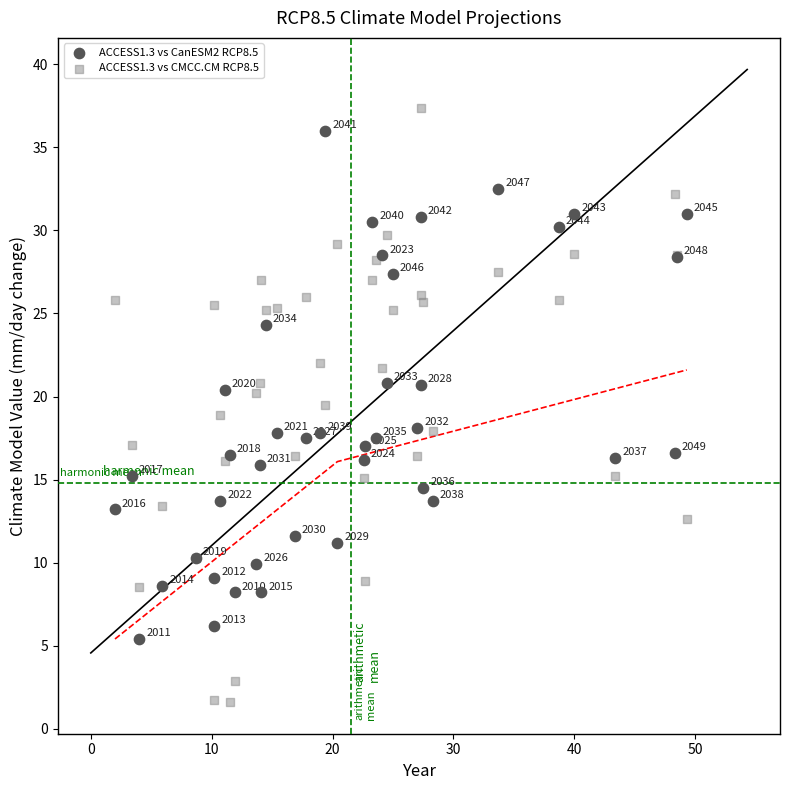

Which series contains the lowest Y value?

ACCESS1.3 vs CMCC.CM RCP8.5